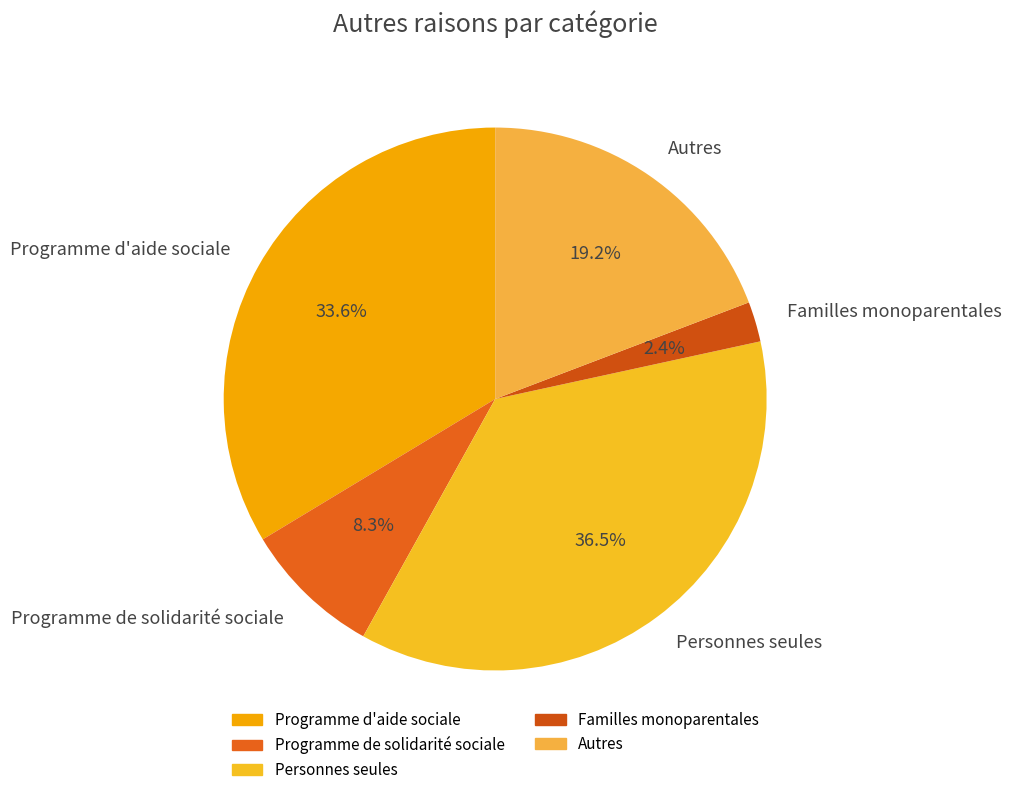

Does any single category account for the majority?

No